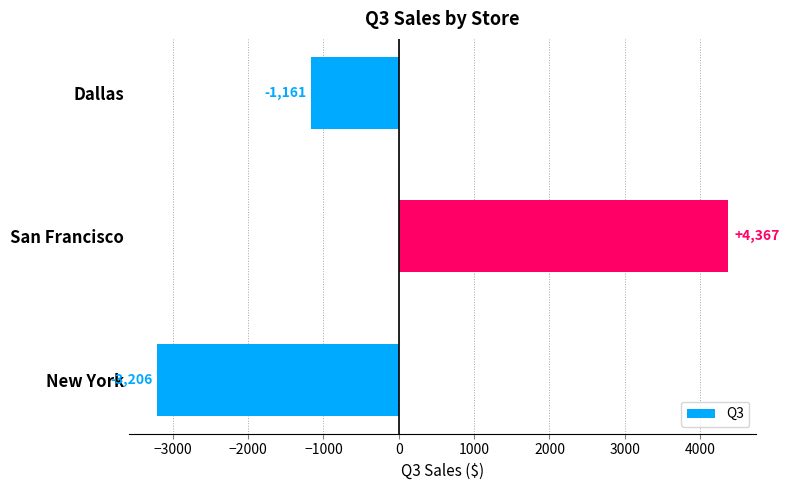

Are the bars grouped side by side (vs. stacked)?

No